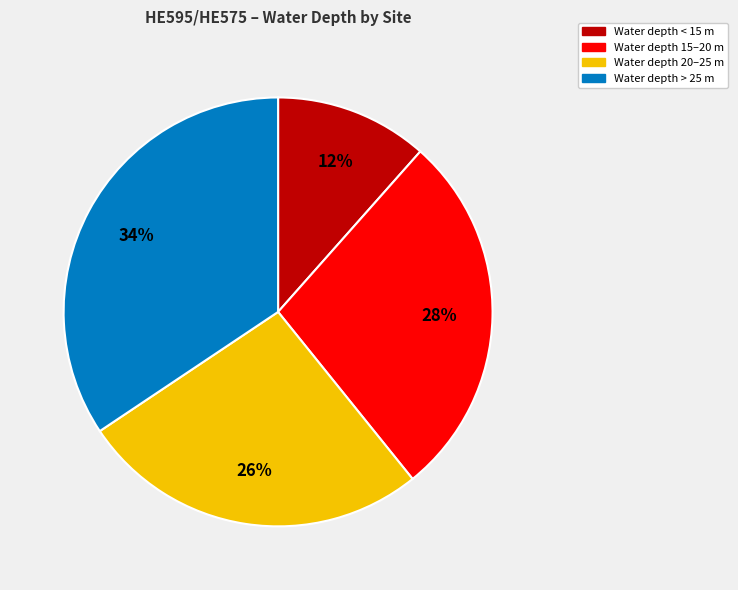

Is there a majority slice in this chart?

No